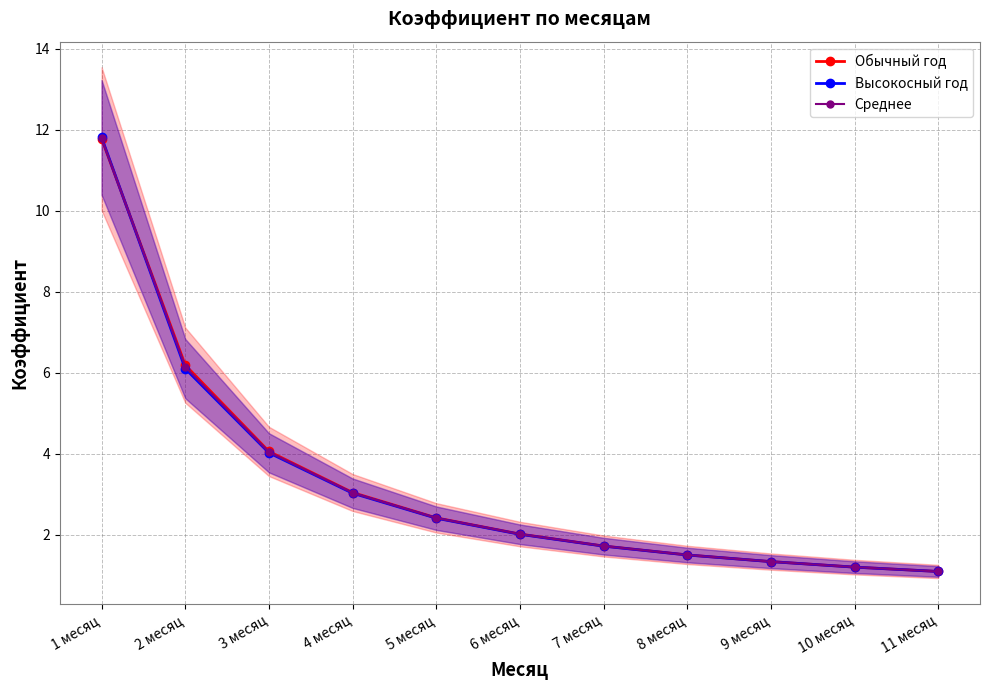

Reading right to left, transcribe all the data shown in this chart.

Обычный год: 1.1	1.2	1.3	1.5	1.7	2.0	2.4	3.0	4.1	6.2	11.8
Высокосный год: 1.1	1.2	1.3	1.5	1.7	2.0	2.4	3.0	4.0	6.1	11.8
Среднее: 1.1	1.2	1.3	1.5	1.7	2.0	2.4	3.0	4.0	6.1	11.8